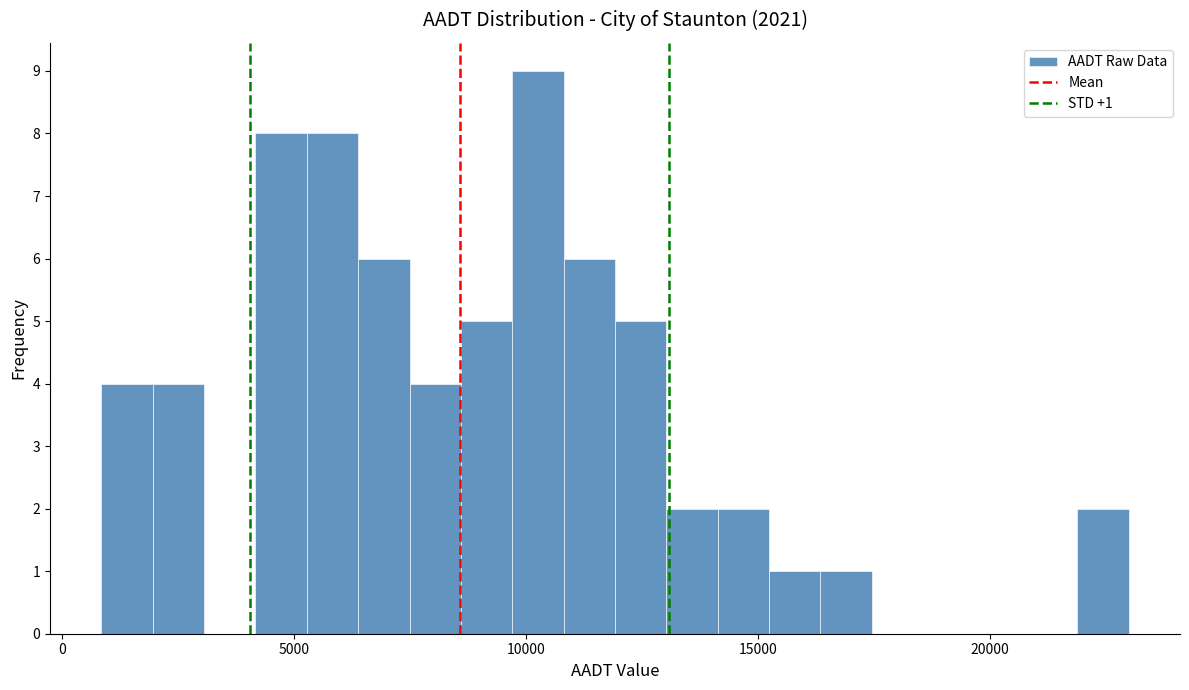

Around what value on the x-axis is the tallest bar? Give the approximate position of its centre, as read against the axis.

10500